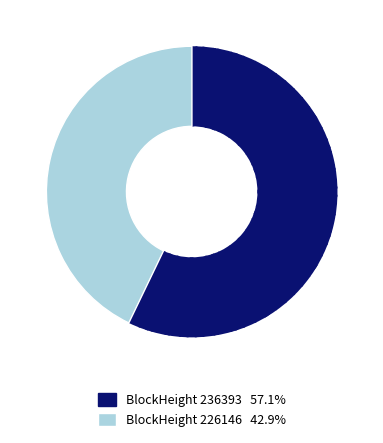

Does any single category account for the majority?

Yes